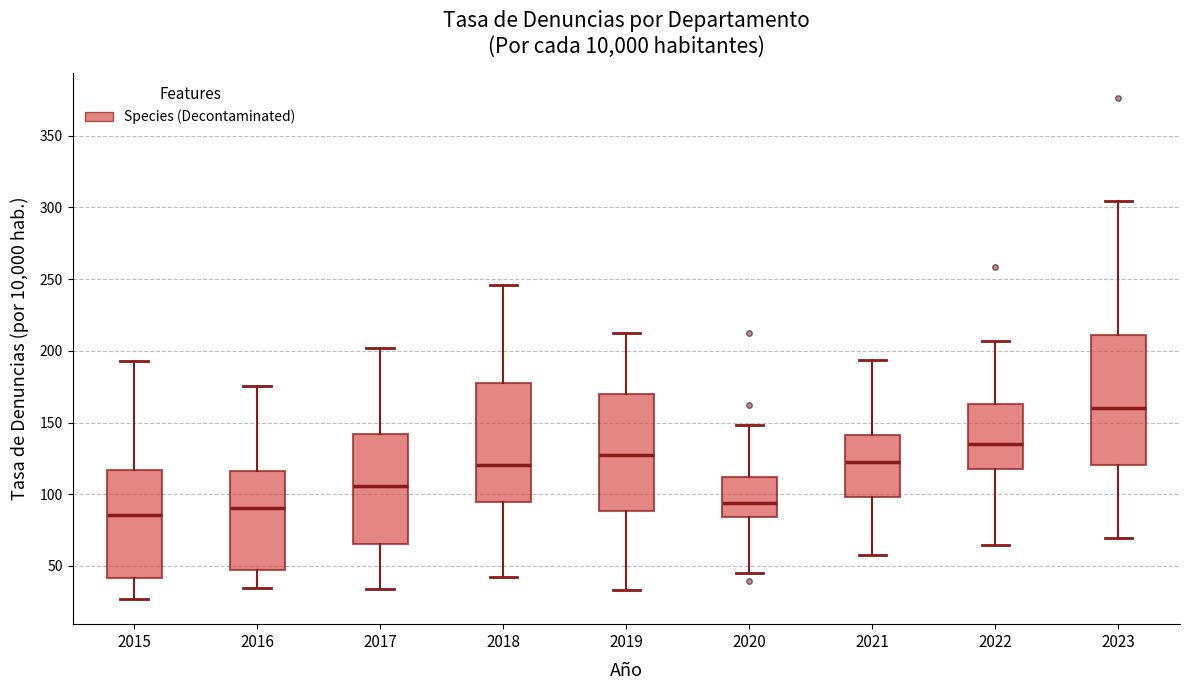

Which box has the highest median line?

2023